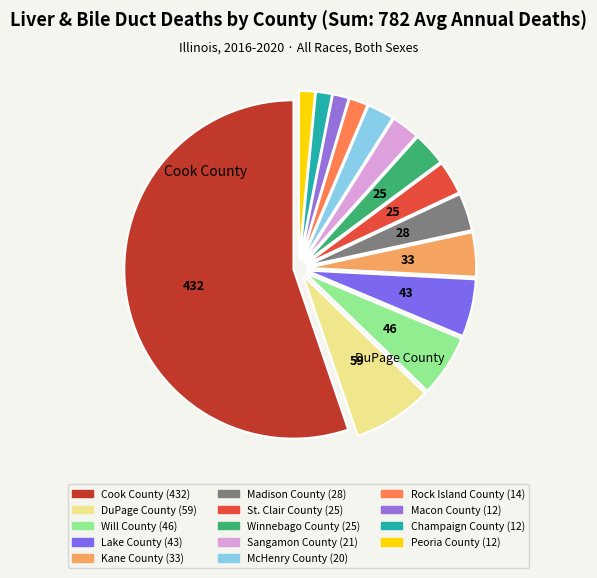

Is it true that Peoria County is 2% of the pie?

True